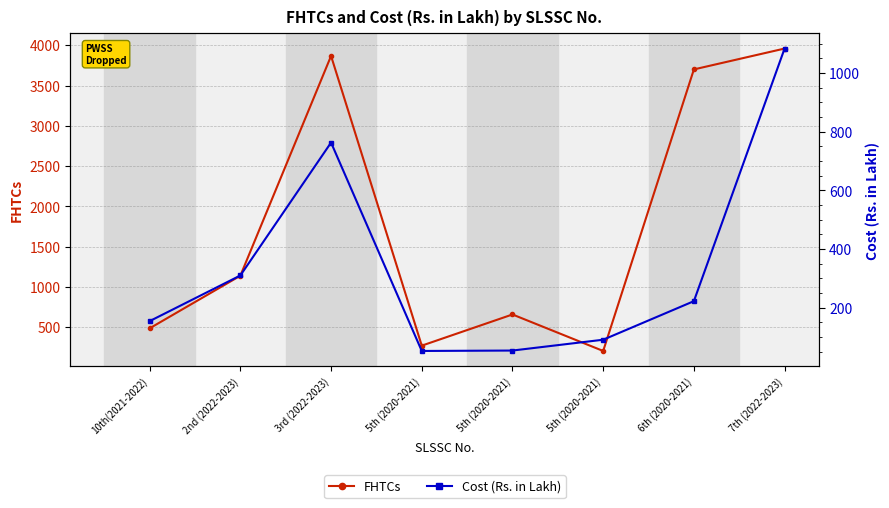

Reading right to left, what are all the values shown in this chart?

FHTCs: 3959.0	3700.0	205.0	658.0	271.0	3867.0	1139.0	486.0
Cost (Rs. in Lakh): 1083.9	222.3	90.8	53.9	52.5	763.1	309.9	154.2